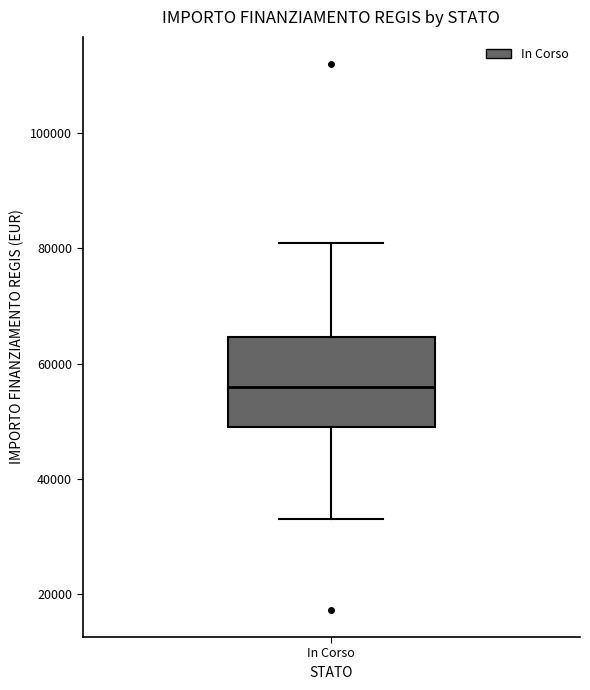

Transcribe this box plot: give where the median line is, the range the box spans, and where the two whiskers end, as read against the y-axis. The values are not printed on the chart, so give them approximately, as read against the axis.

median 56000, box 50000 to 64000, whiskers 32000 to 80000